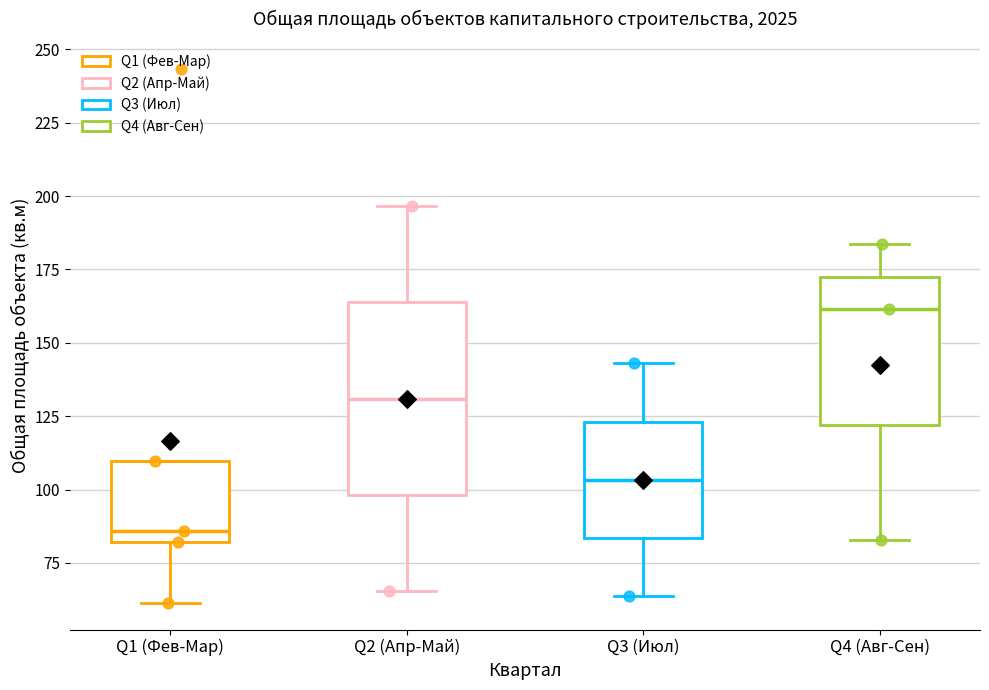

Where does the lower whisker of the box for Q2 (Апр-Май) end on the y-axis? The values are not printed on the chart, so give them approximately, as read against the axis.

65